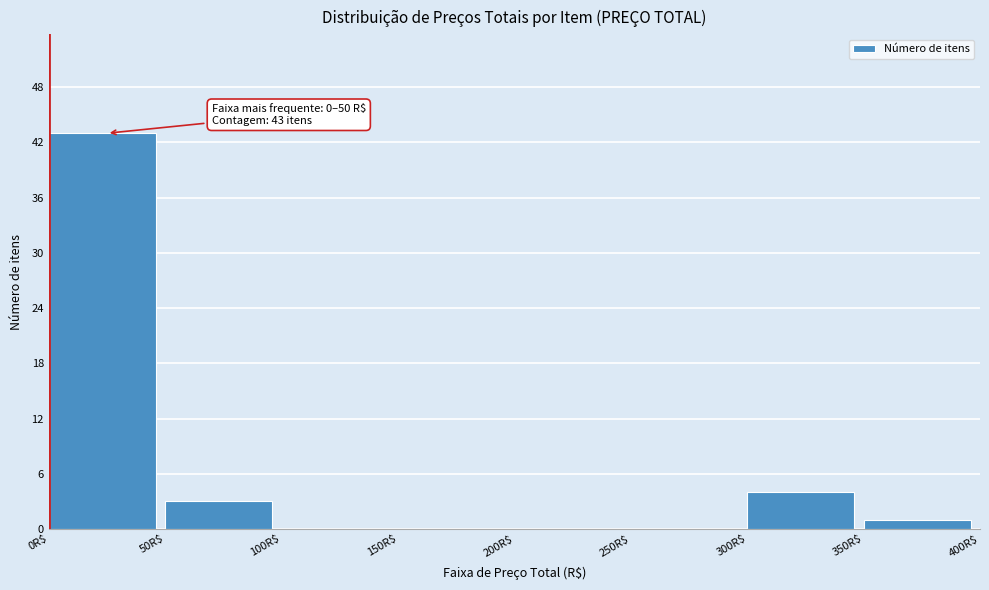

Over which range of the x-axis is the bar tallest?

0 to 50